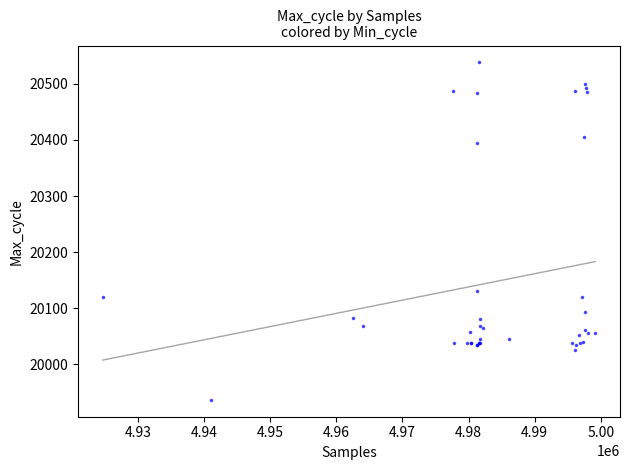

What Y value in the scatter plot is closest to 20237?

20130